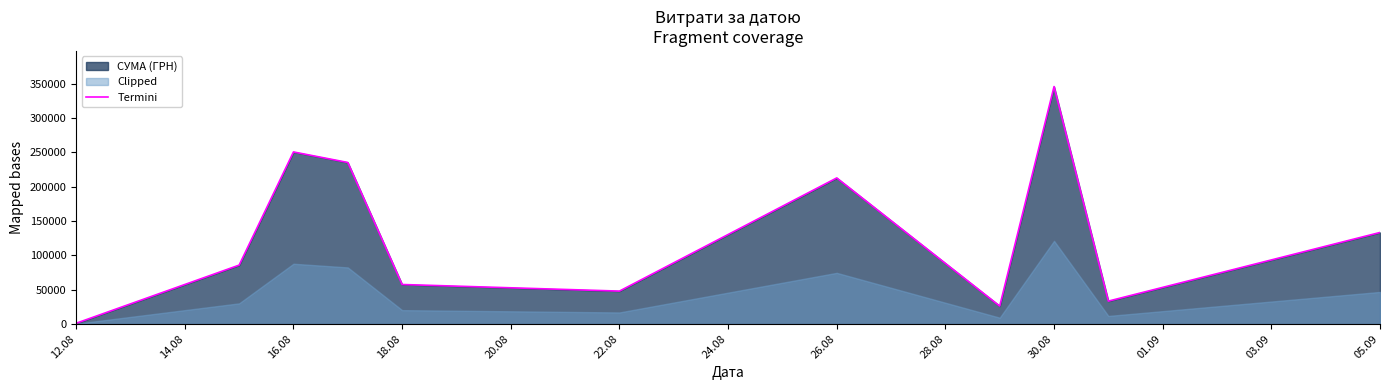

True or false: the data shows 250454.0 at 16.08.

True